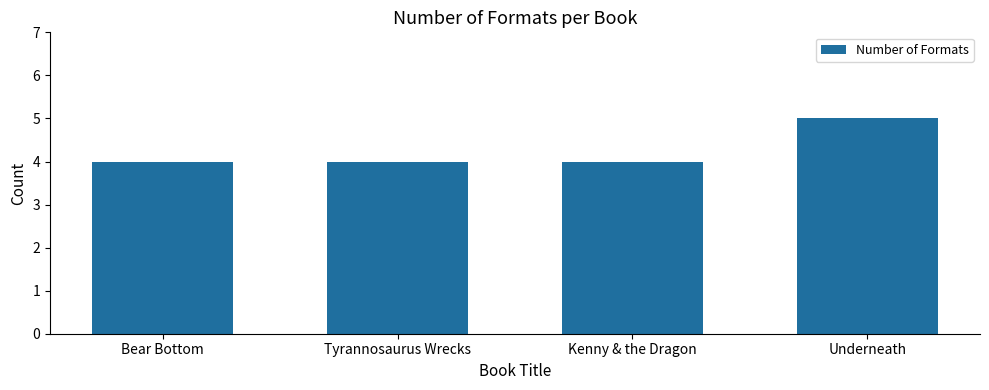

Count the number of data series in this chart.

1